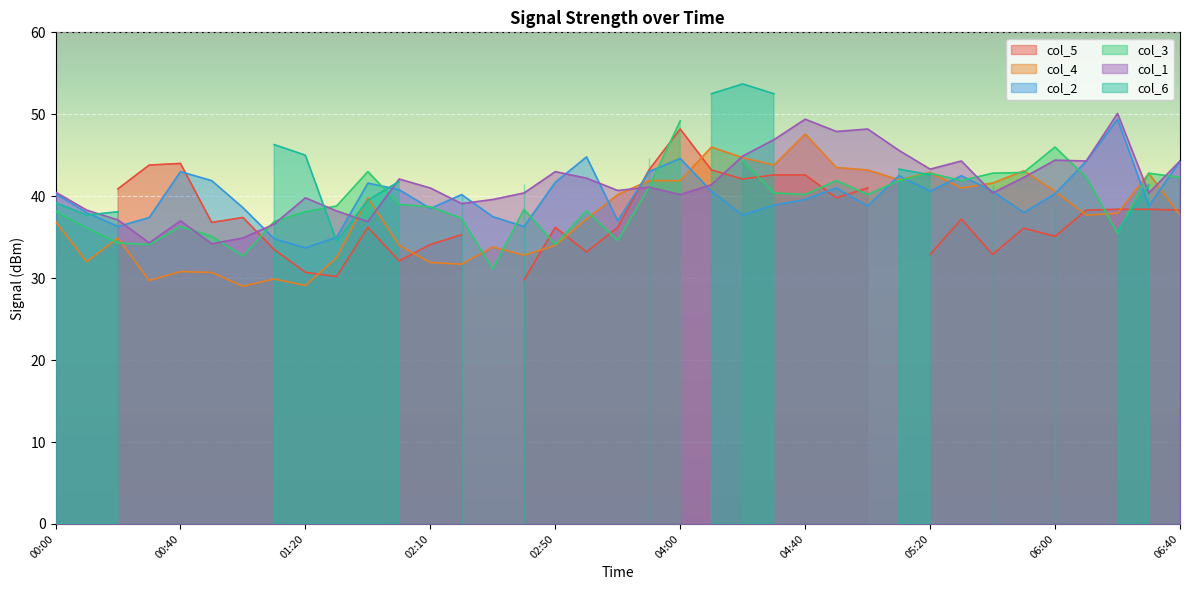

Rank the categories by col_2 value from highest to lowest.

06:20, 03:30, 04:00, 06:10, 06:40, 00:40, 03:50, 05:10, 05:30, 00:50, 02:50, 01:40, 04:50, 02:00, 04:10, 05:20, 05:40, 00:00, 06:00, 02:20, 04:40, 04:30, 05:00, 06:30, 01:00, 02:10, 00:10, 05:50, 04:20, 02:30, 00:30, 03:40, 00:20, 02:40, 01:30, 01:10, 01:20